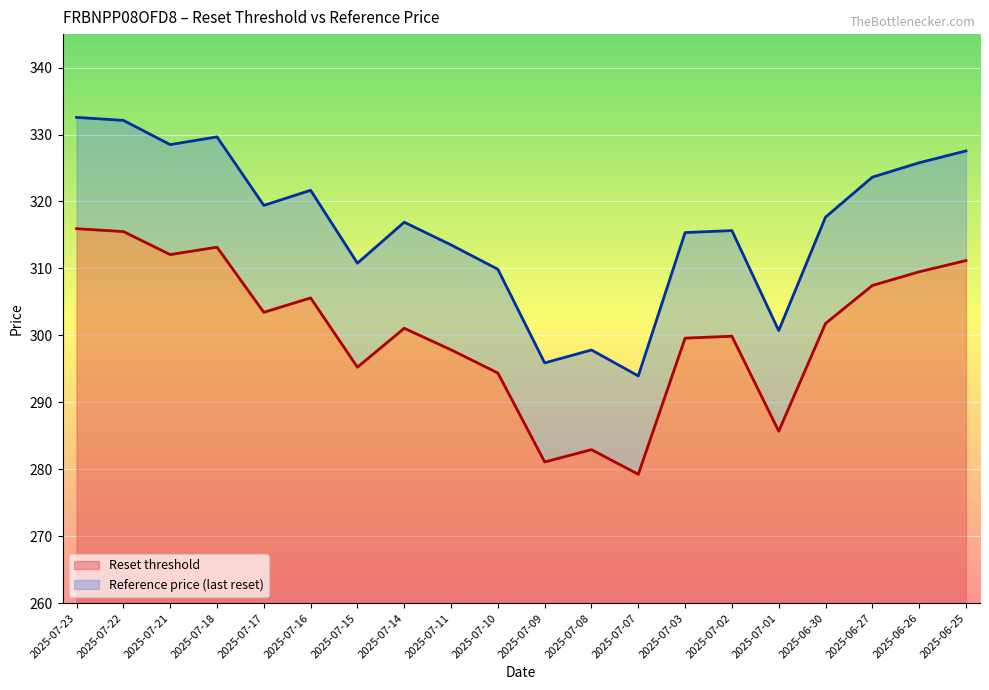

What is the label of the 4th point from the left?

2025-07-18